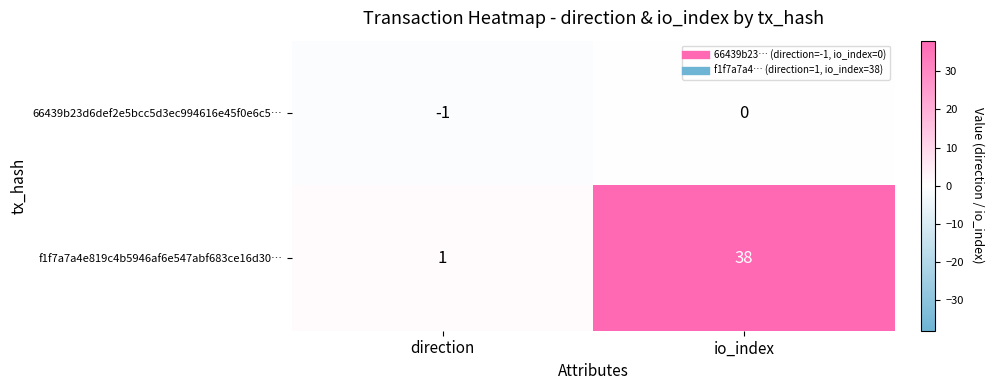

At io_index, list the series in order from largest to smallest.

f1f7a7a4e819c4b5946af6e547abf683ce16d30…, 66439b23d6def2e5bcc5d3ec994616e45f0e6c5…